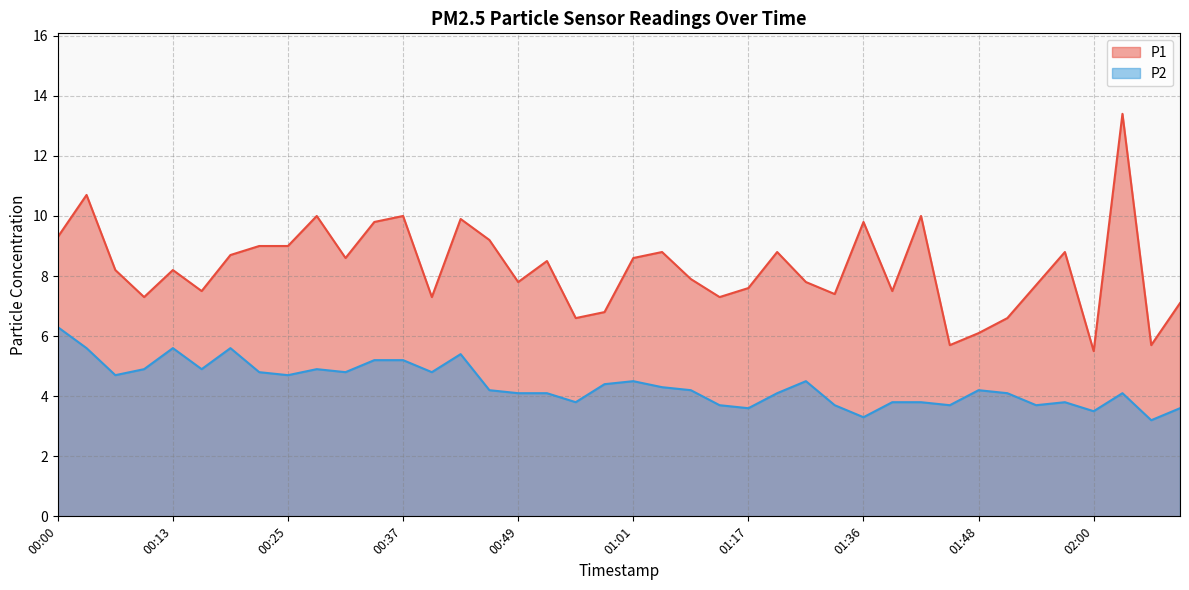

How many data points does each series have?

40